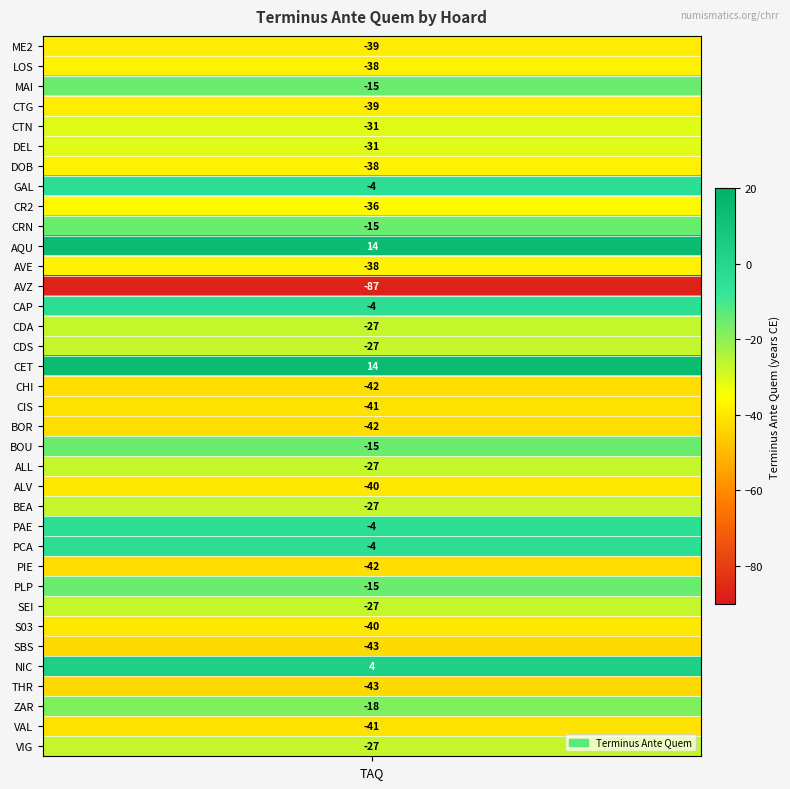

Is it true that the value at CTG is -39?

True